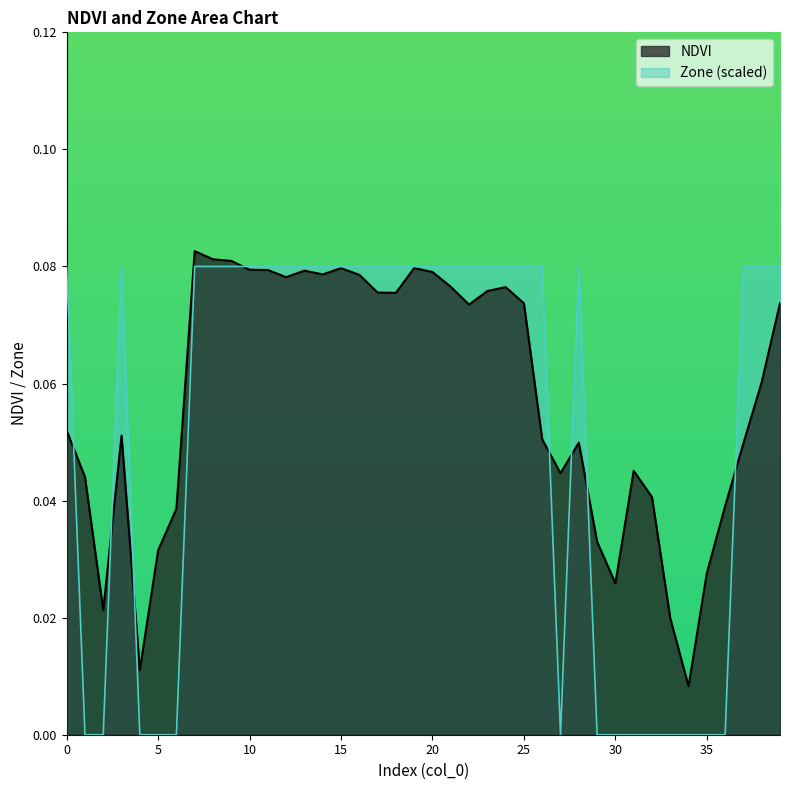

How many distinct data groups are displayed?

2